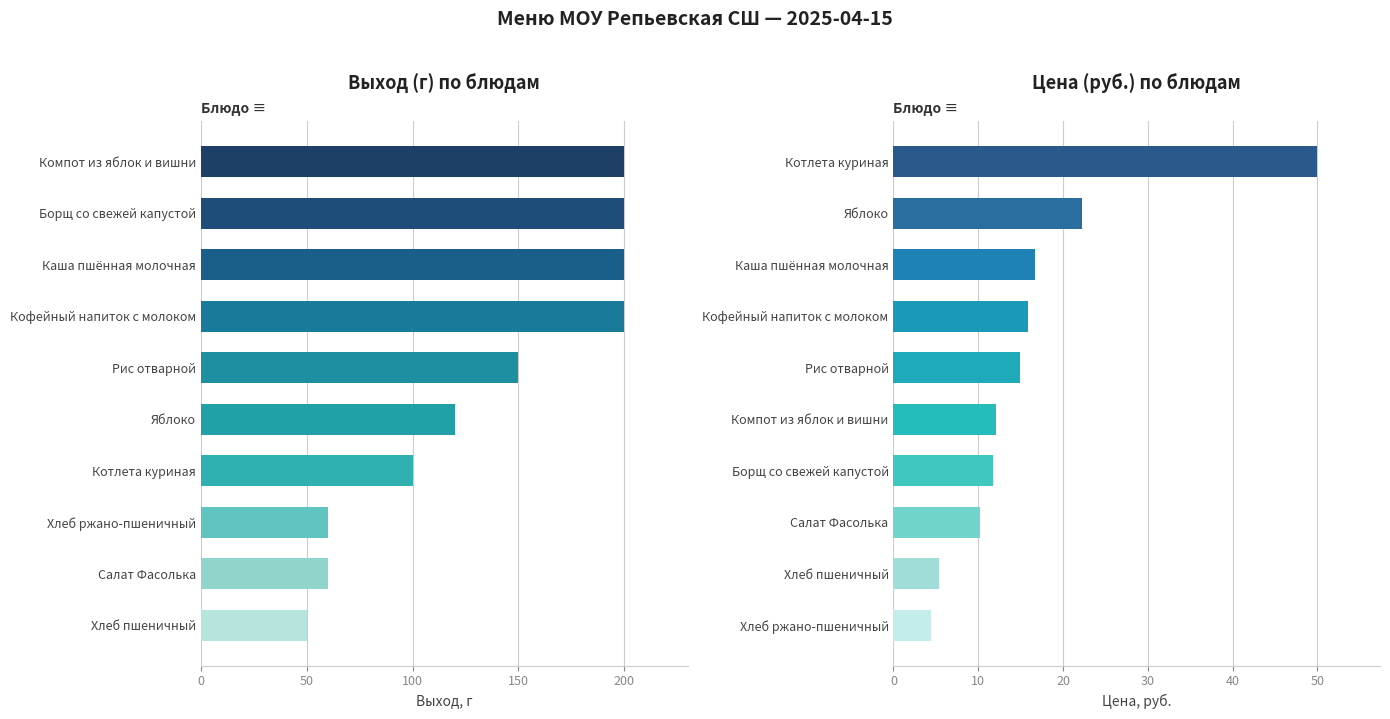

Which series has the widest spread of values?

Выход, г